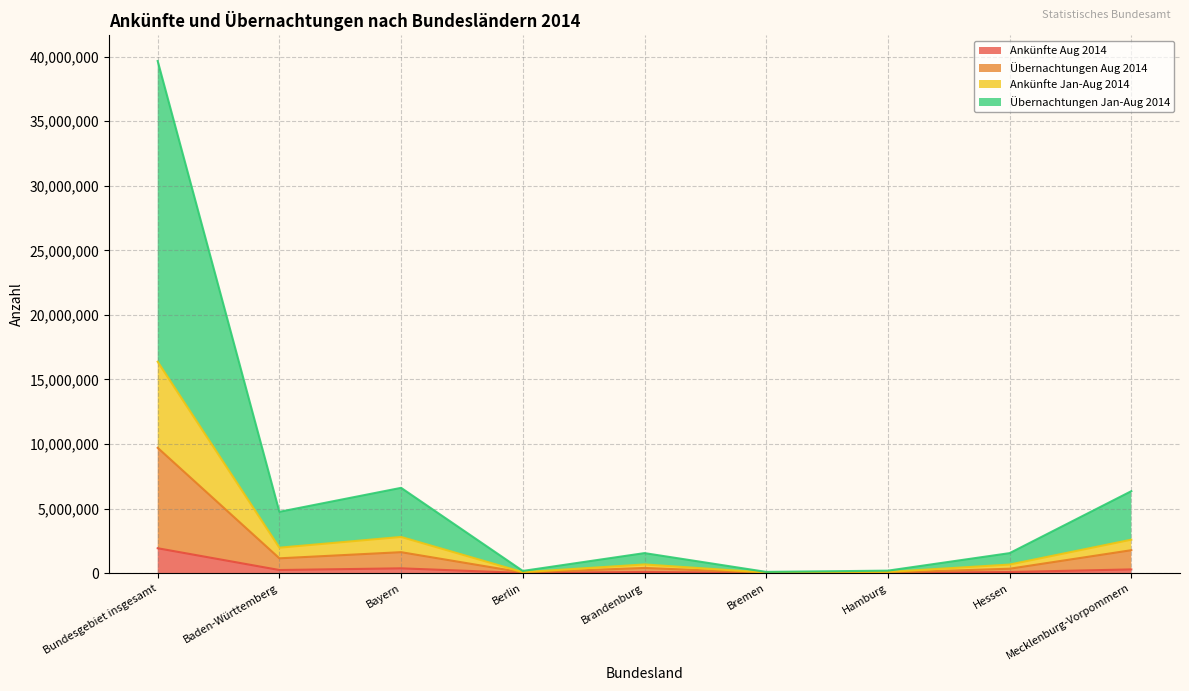

Which series has the largest total across all categories?

Übernachtungen Jan-Aug 2014